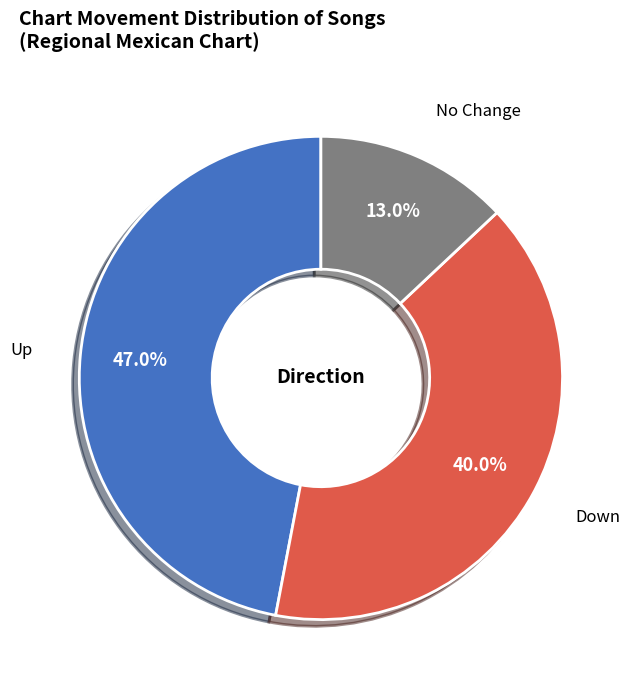

Is there any slice that represents more than half of the pie?

No